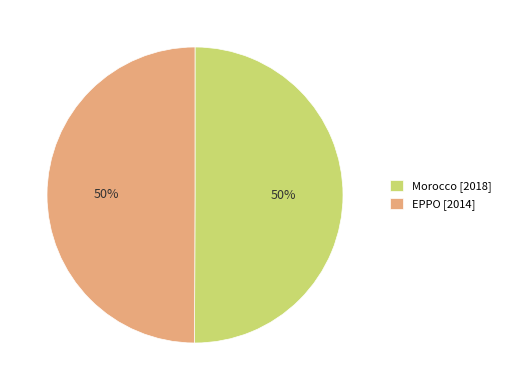

How many slices are in this pie chart?

2